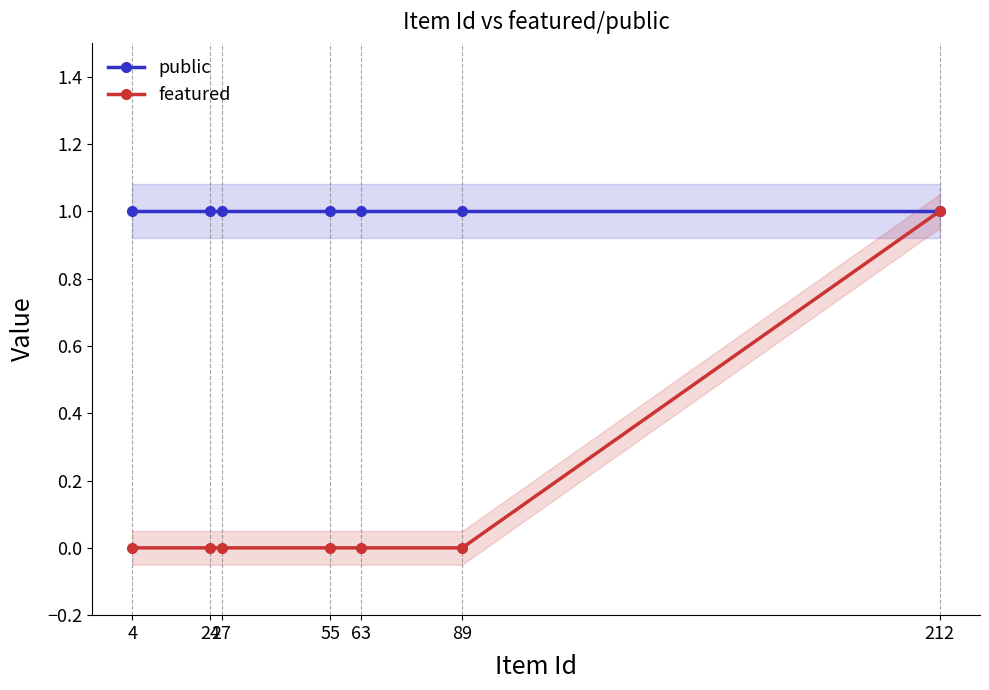

What is the maximum value shown in the chart?

1